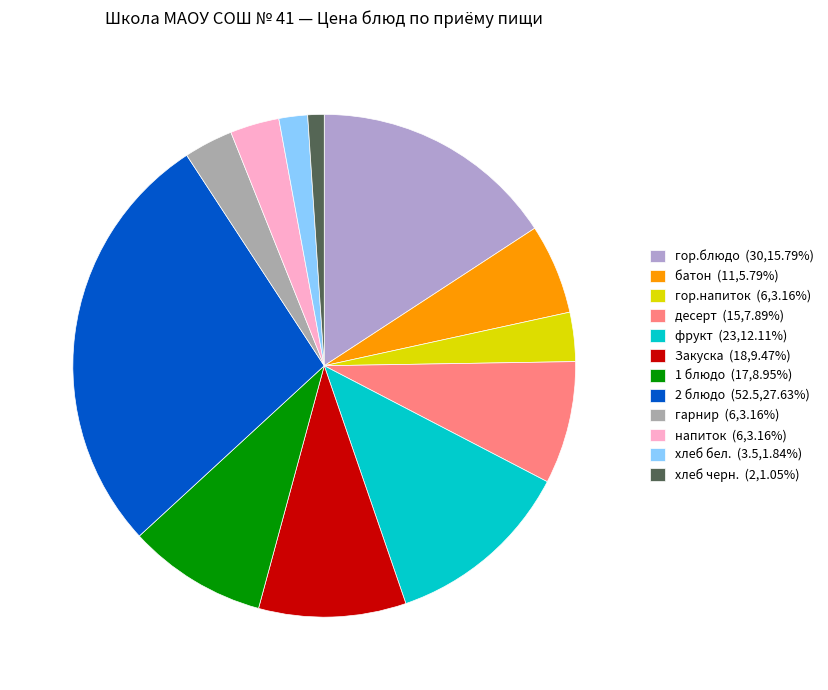

How many slices are in this pie chart?

12